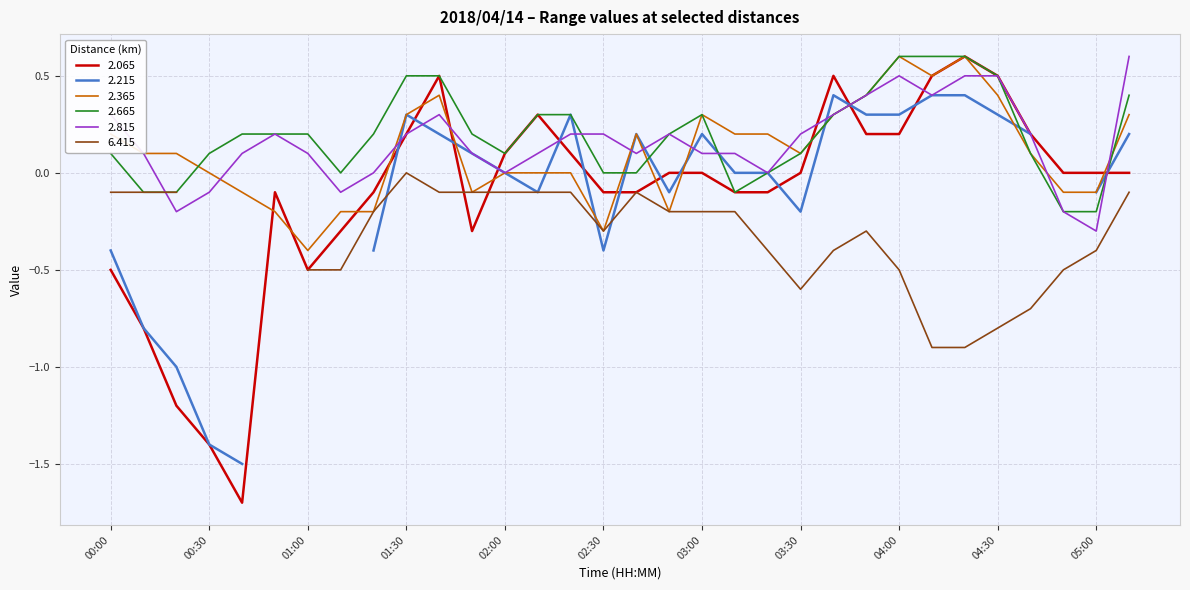

The 2.365 series shows 0.4 at 04:30. True or false?

True